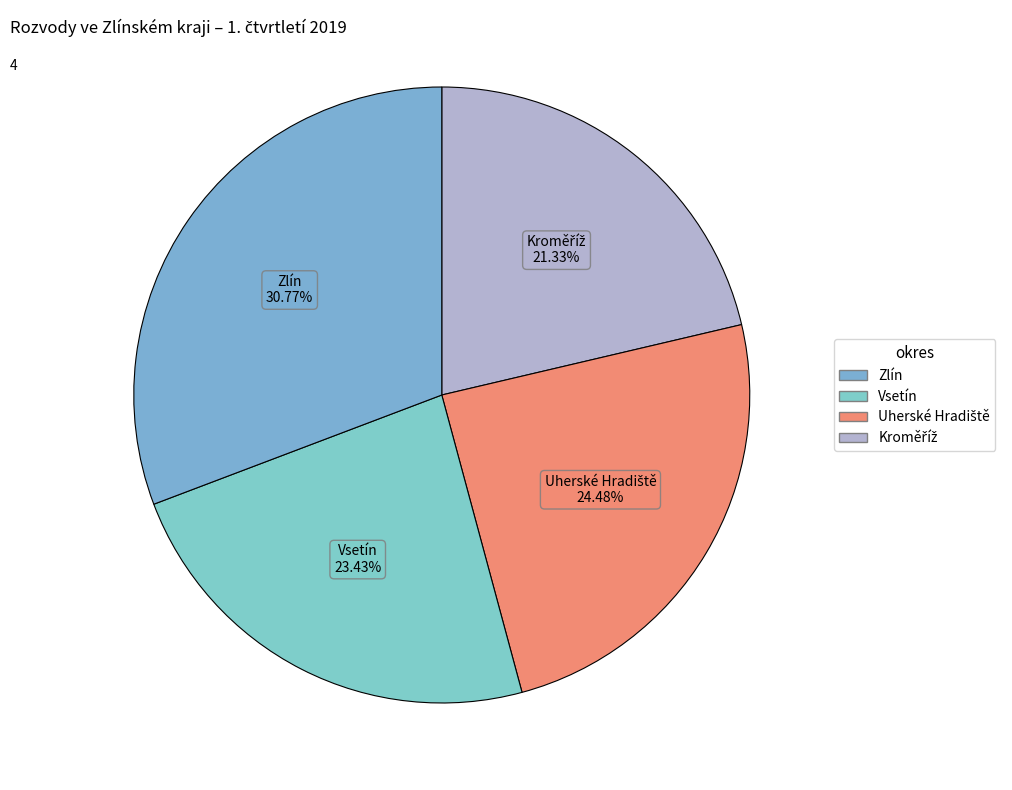

How many segments does this pie chart have?

4